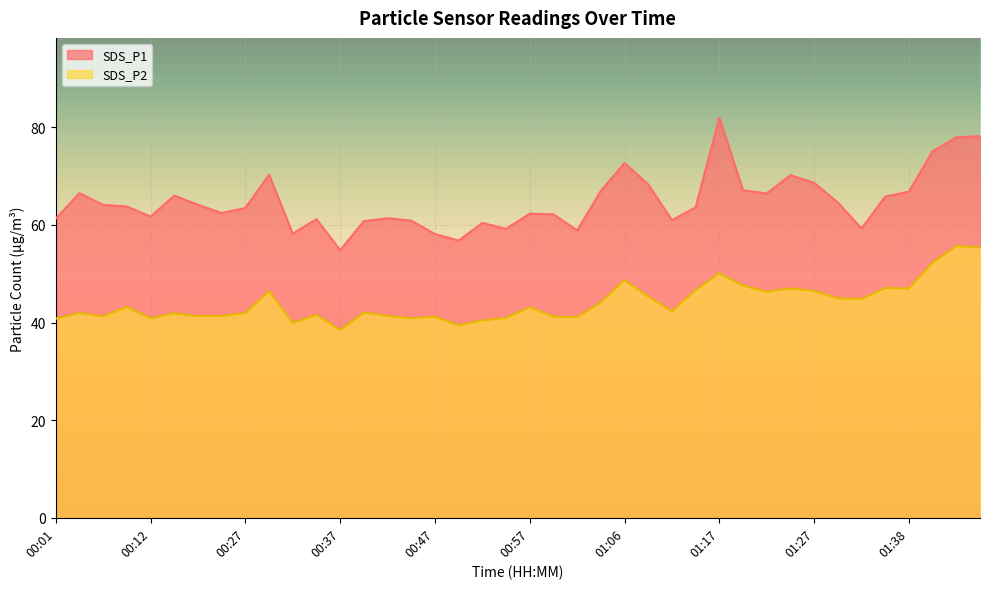

Which label corresponds to the smallest value in the chart?

00:37